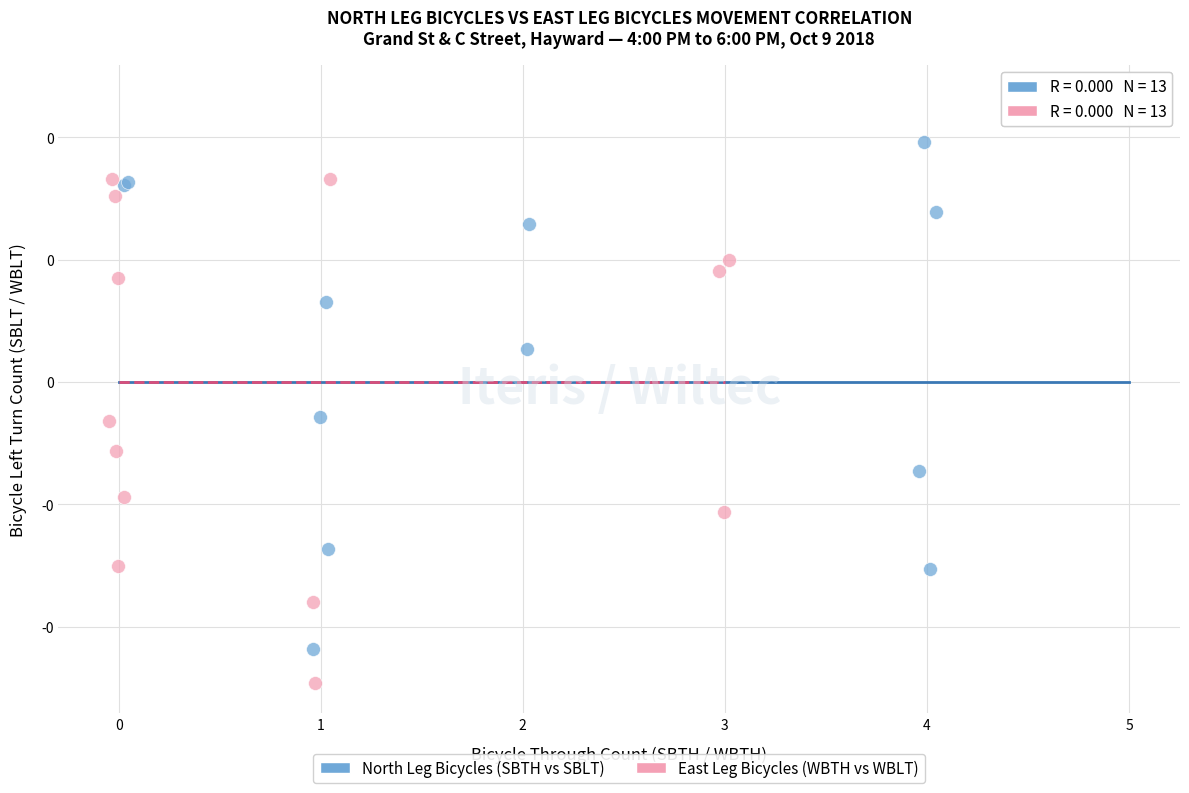

What are all the series names shown in the legend?

North Leg Bicycles (SBTH vs SBLT), East Leg Bicycles (WBTH vs WBLT)